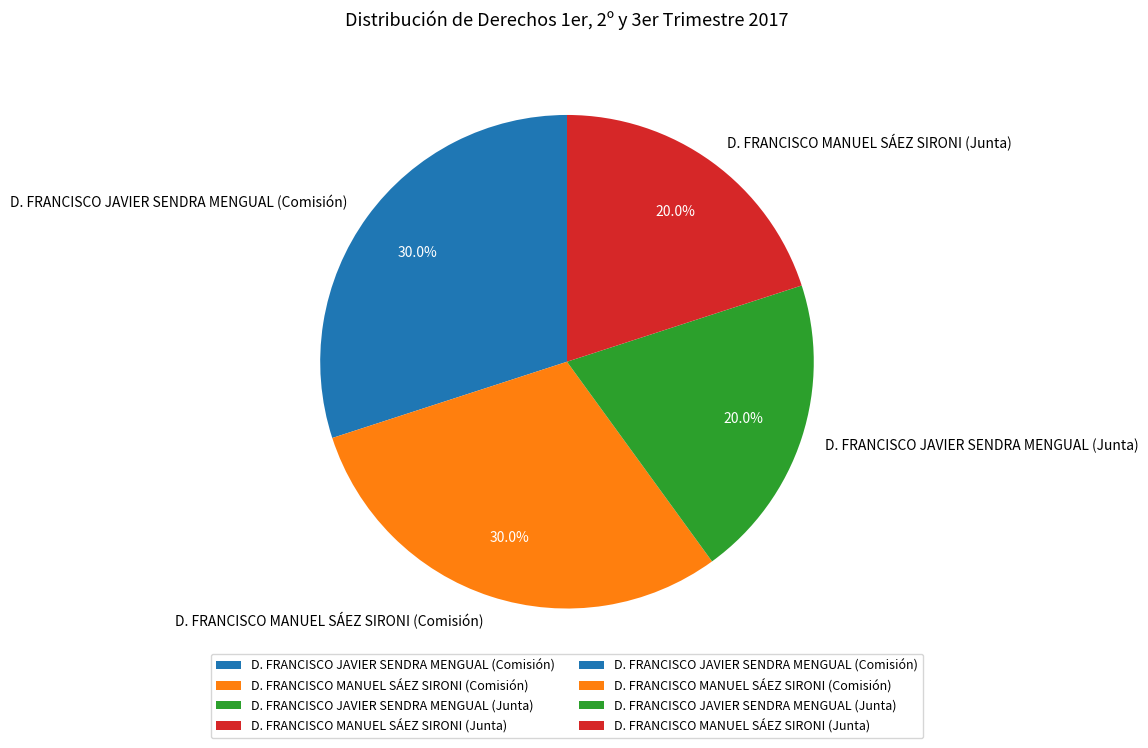

How many slices are in this pie chart?

4